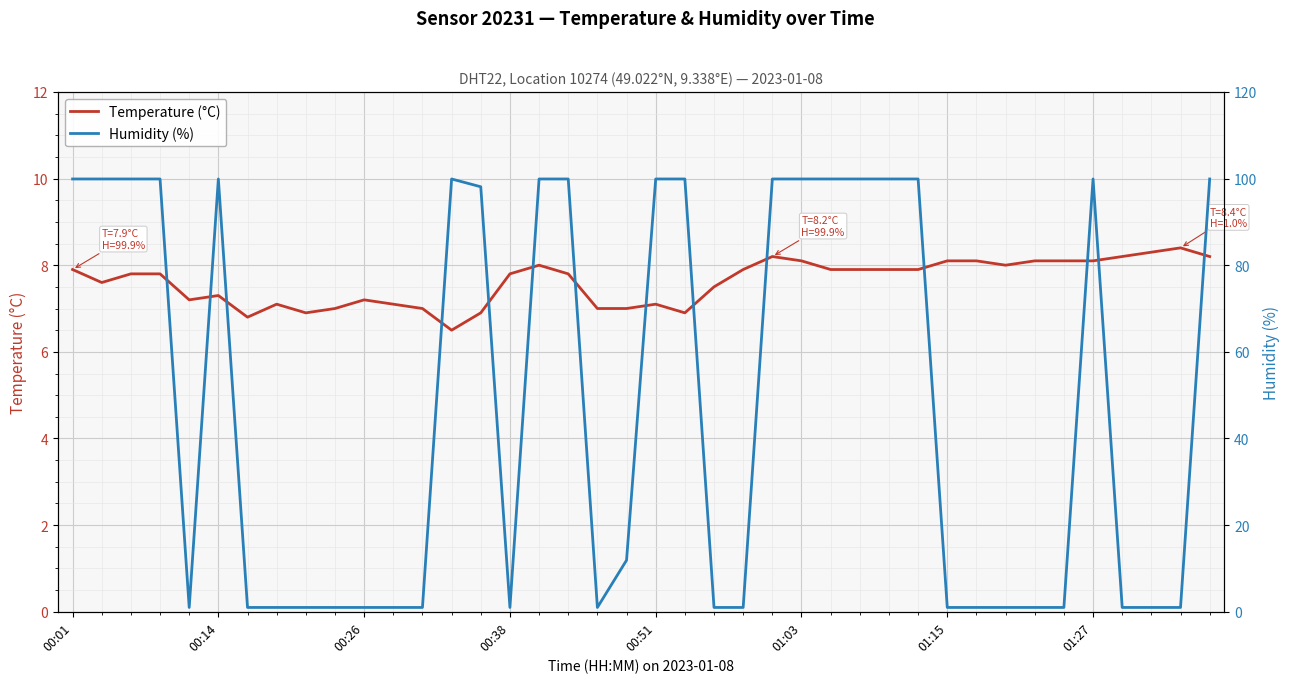

Which series ends up on top after the final intersection of Humidity (%) and Temperature (°C)?

Humidity (%)